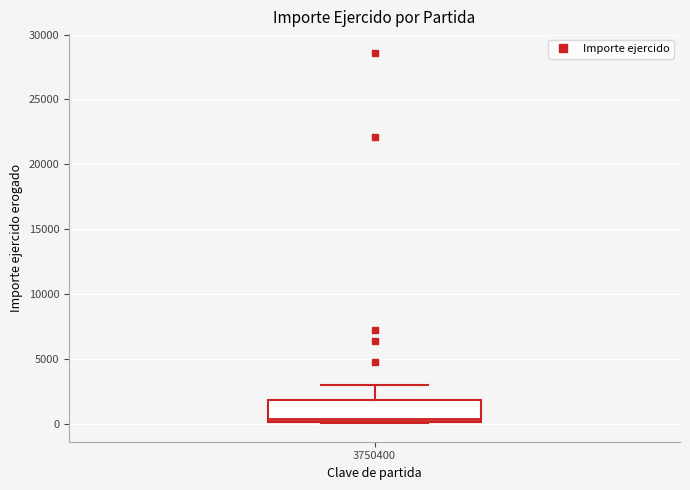

Where does the median line of the box at x = 3750400 sit on the y-axis? The values are not printed on the chart, so give them approximately, as read against the axis.

500